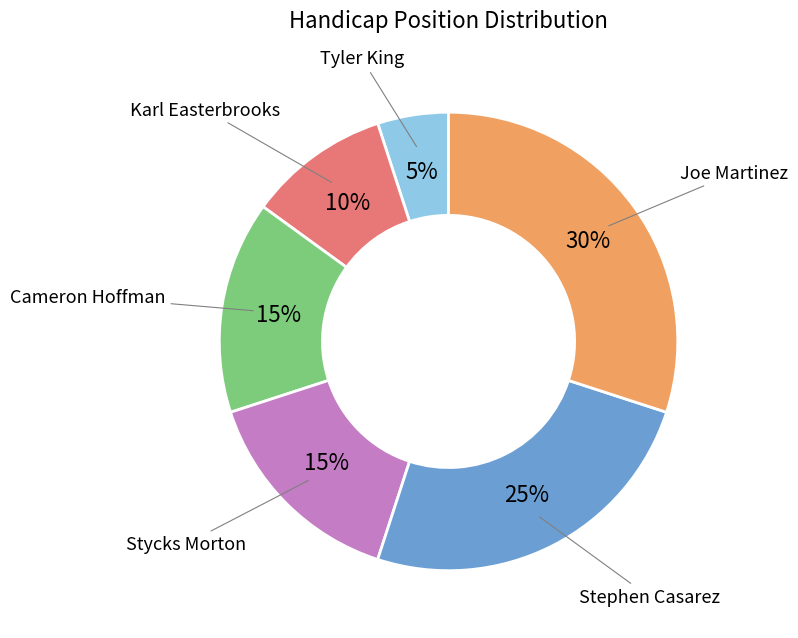

To the nearest percent, what is the difference between the largest and smallest slice percentages?

25%